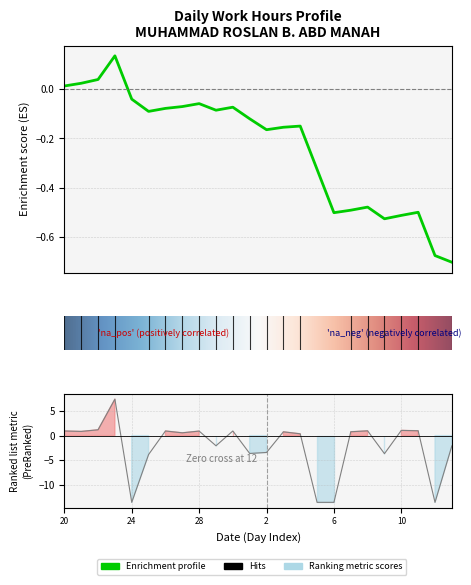

Is it true that the value at 7 is 1.1?

False